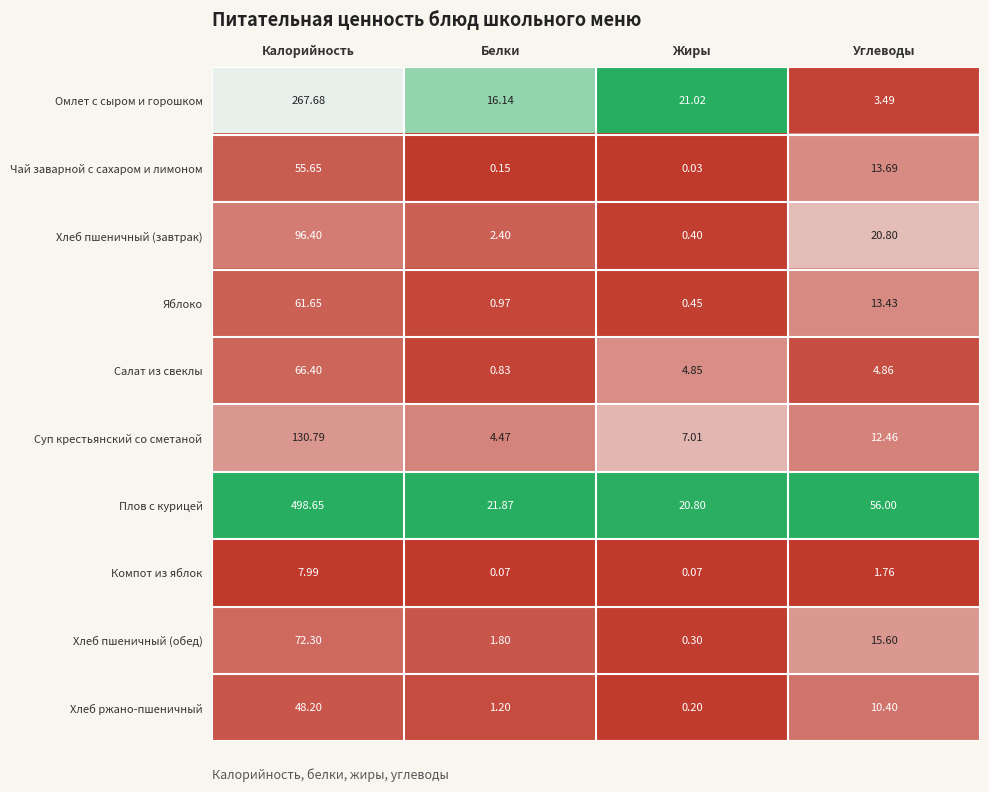

At which label is Салат из свеклы closest to 33?

Углеводы